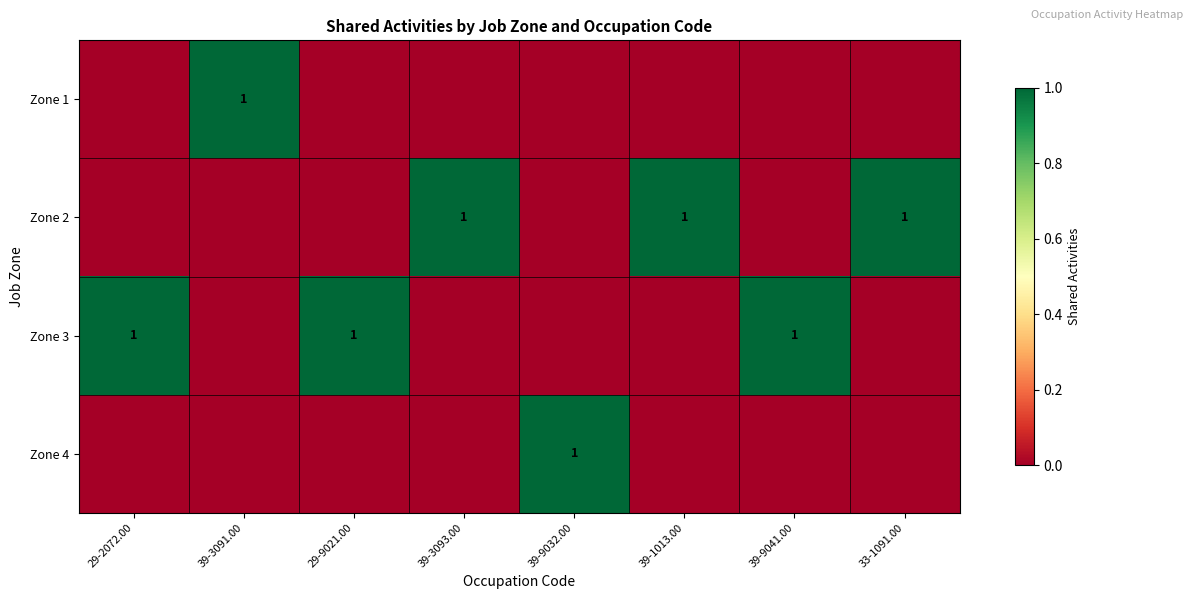

The value of Zone 2 at 33-1091.00 is 1. True or false?

True